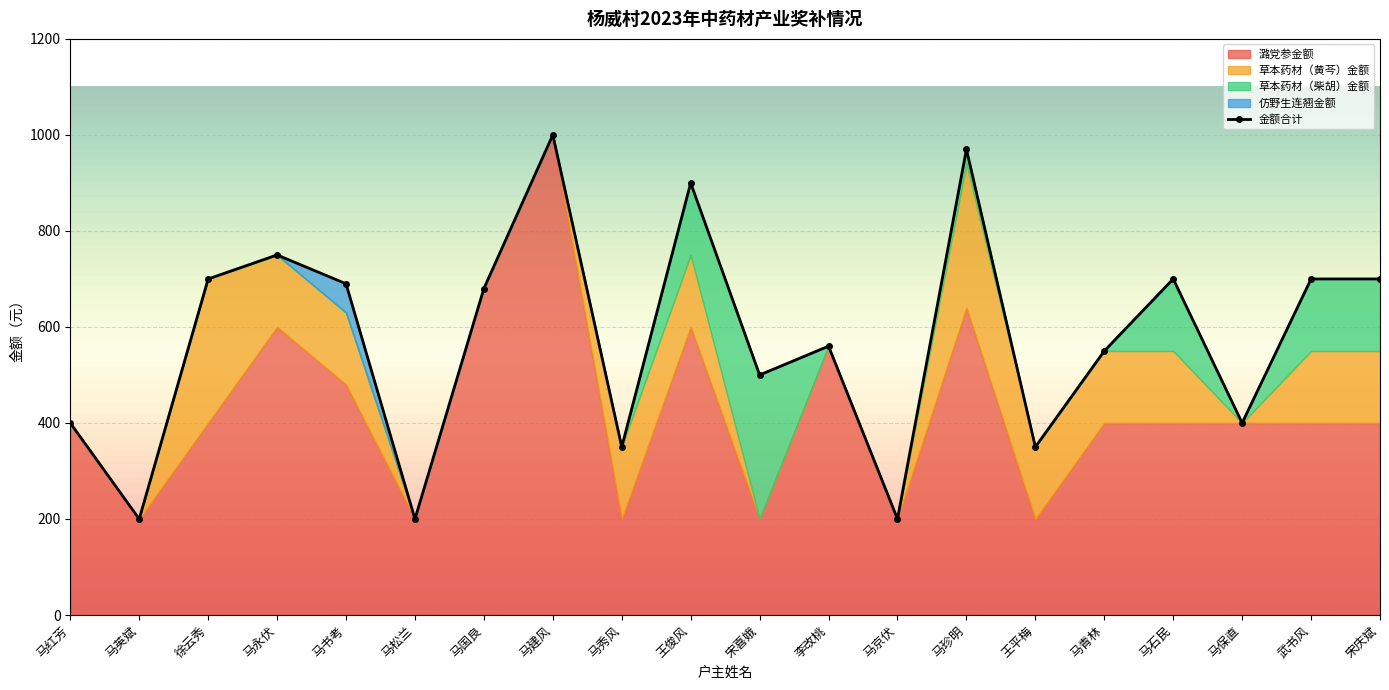

How many values in the 潞党参金额 series are below 400?

6